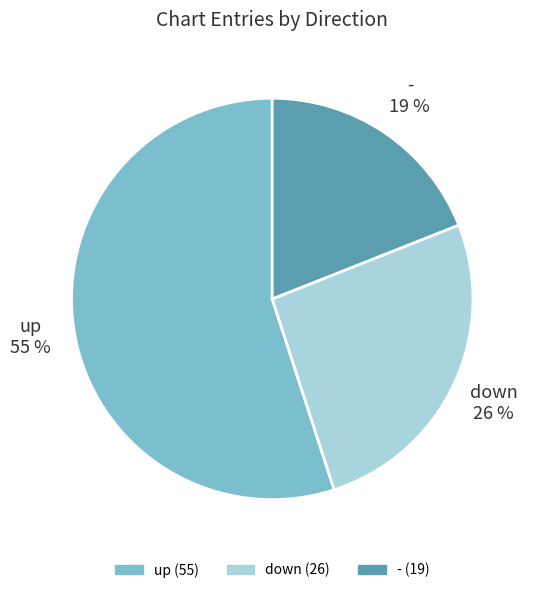

To the nearest percent, what is the difference between the down and up slice percentages?

29%